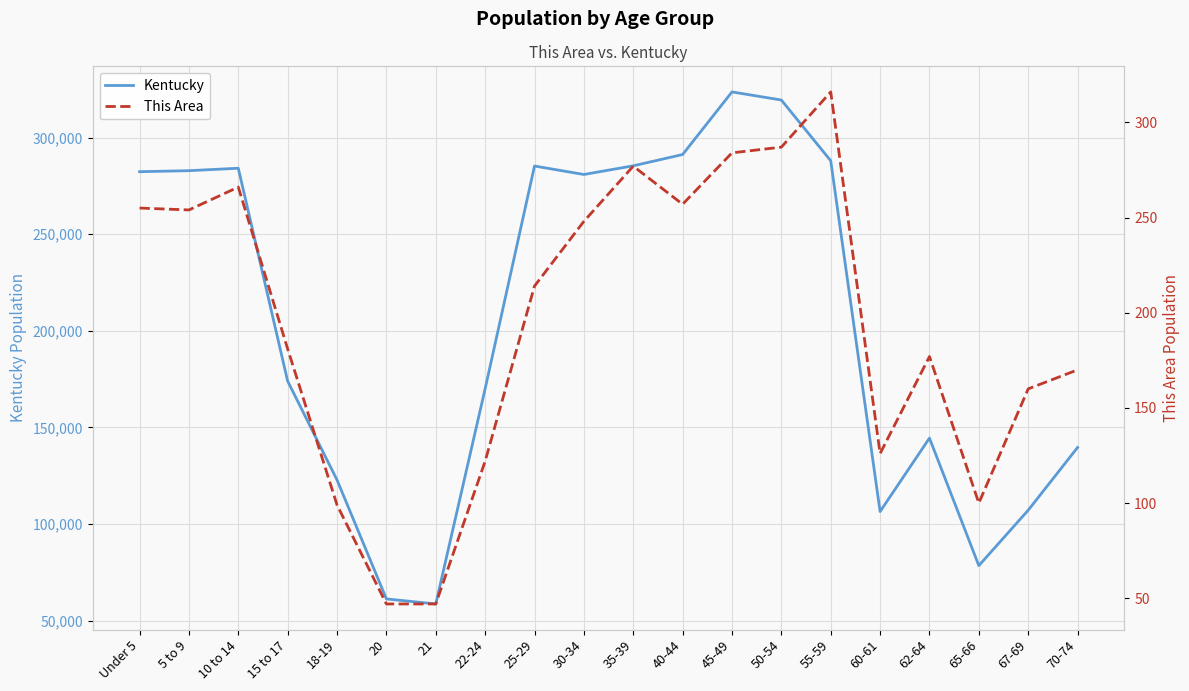

Between 10 to 14 and 22-24, which series saw the biggest shift?

Kentucky